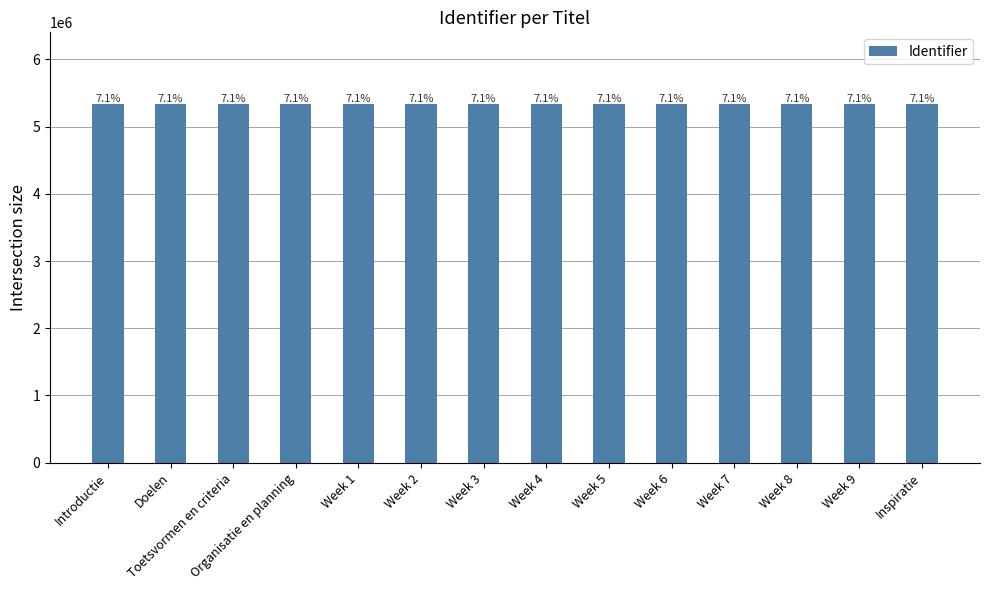

What is the minimum value shown in the chart?

5334277